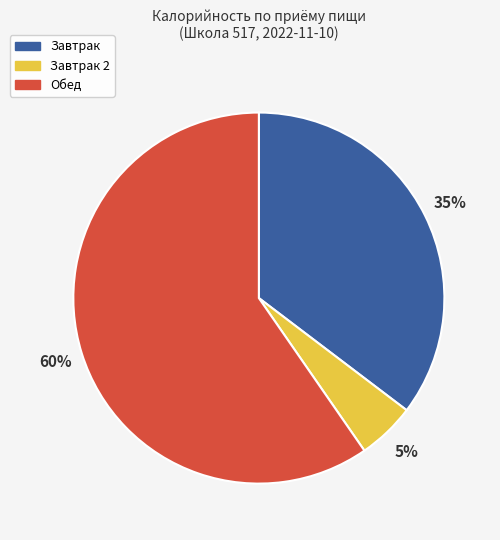

To the nearest percent, what is the difference between the largest and smallest slice percentages?

55%